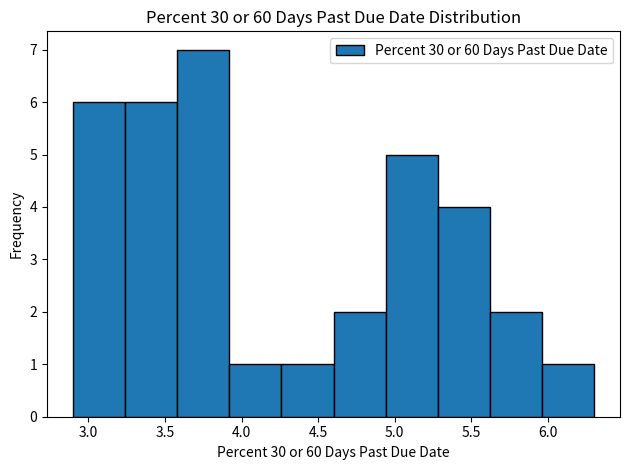

Reading left to right, list every bar in this chart as the range it spans on the x-axis followed by its height. Neither the bar edges nor the heights are printed on the chart, so give them approximately, as read against the axes.

2.90 to 3.24: 6
3.24 to 3.58: 6
3.58 to 3.92: 7
3.92 to 4.26: 1
4.26 to 4.60: 1
4.60 to 4.94: 2
4.94 to 5.28: 5
5.28 to 5.62: 4
5.62 to 5.96: 2
5.96 to 6.30: 1